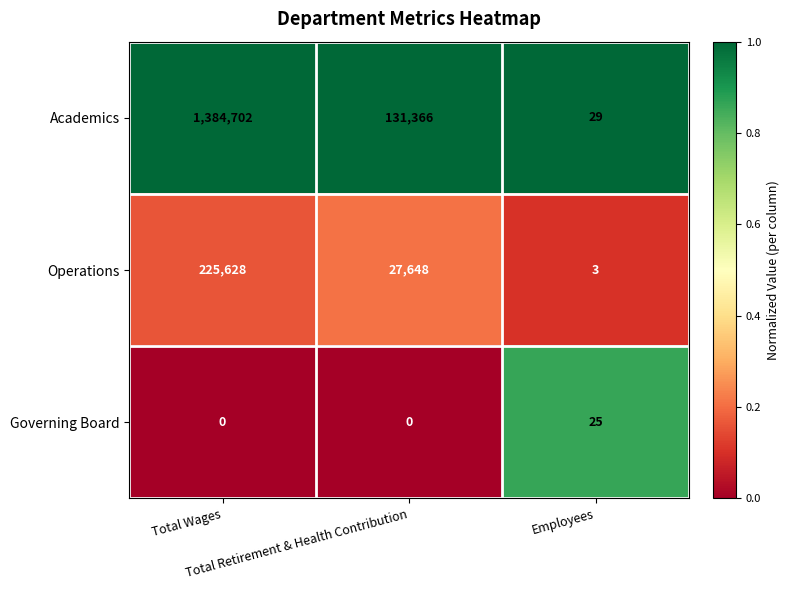

What is the spread (max minus min) of values at Total Wages?

1384702